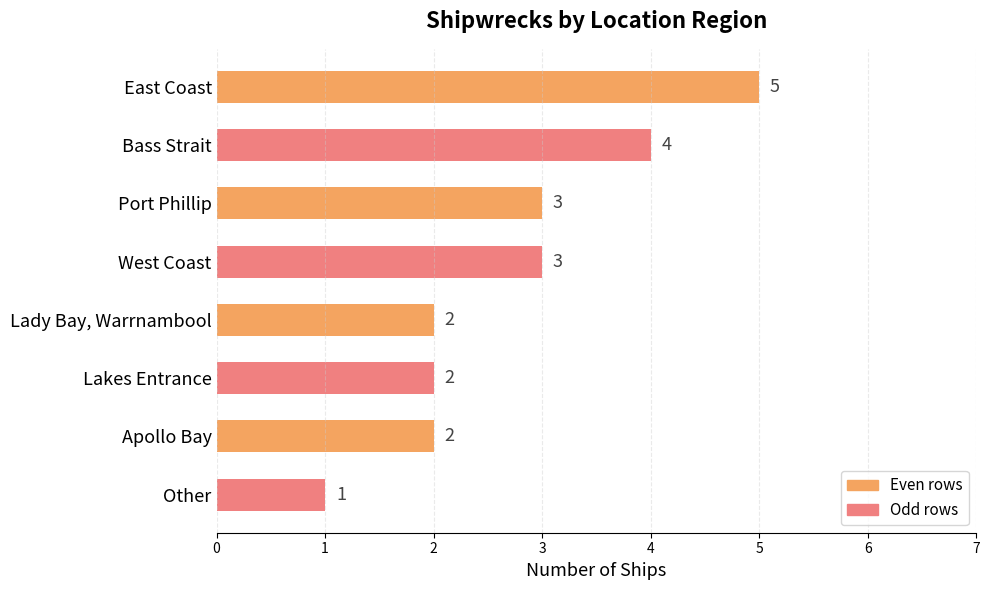

True or false: the data shows 2 at Apollo Bay.

True